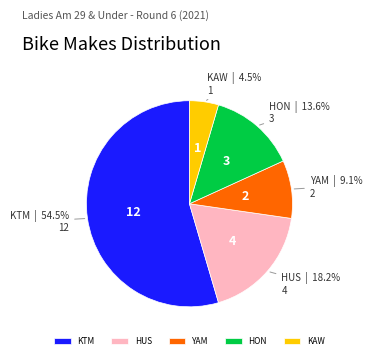

What is the largest slice in the pie chart?

KTM